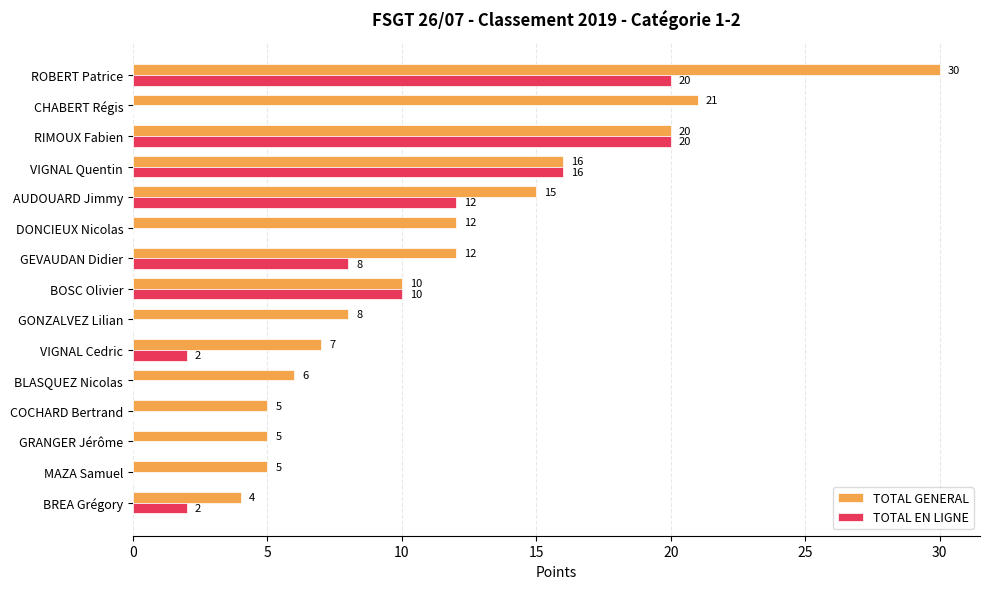

Between BOSC Olivier and GONZALVEZ Lilian, which series saw the biggest shift?

TOTAL EN LIGNE